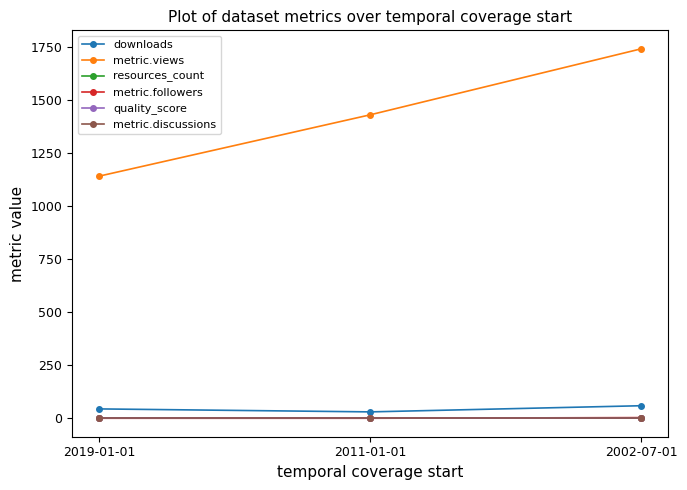

What are all the series names shown in the legend?

downloads, metric.views, resources_count, metric.followers, quality_score, metric.discussions